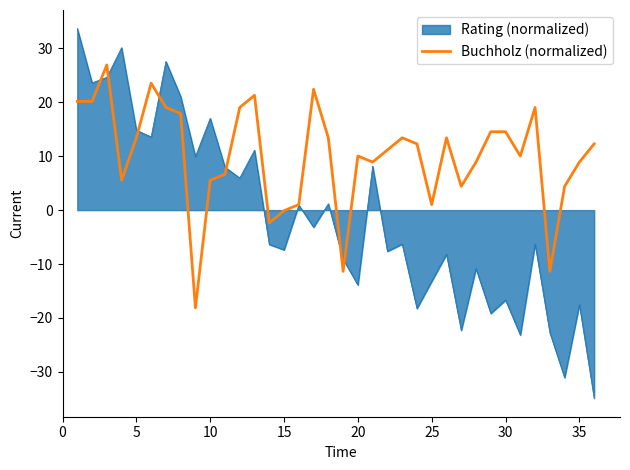

Which series has the largest range (max minus min)?

Rating (normalized)